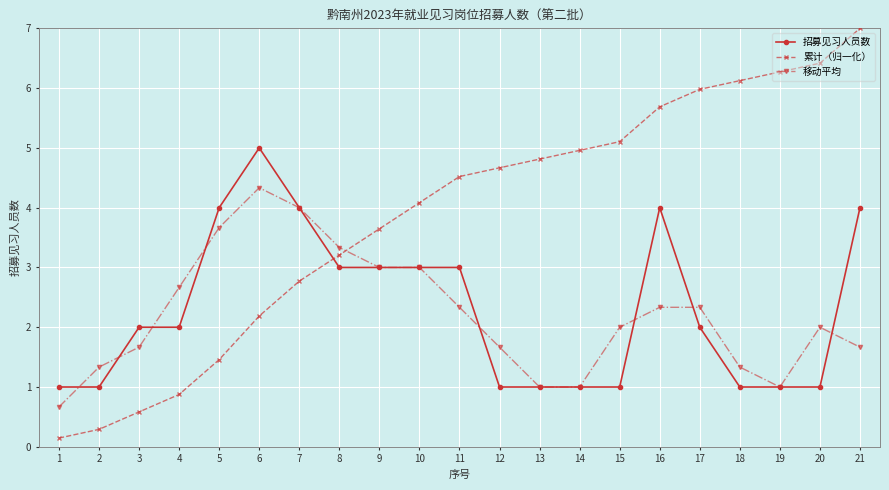

Where does the 移动平均 series first go above 2?

4